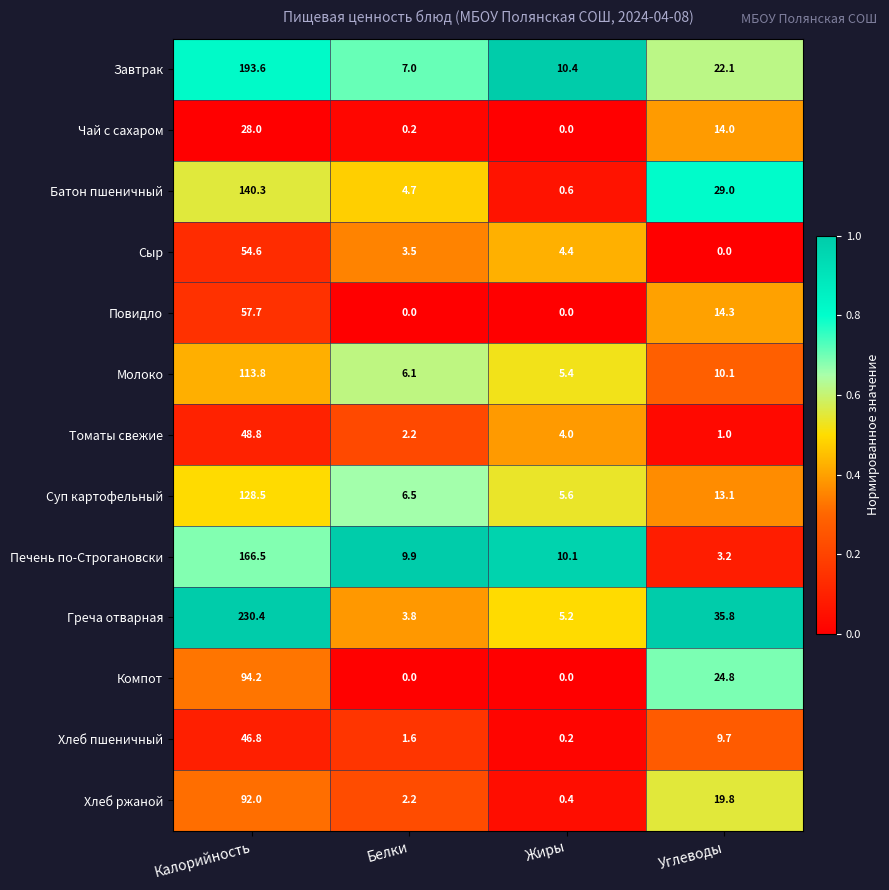

At how many categories does at least one series exceed 0?

4